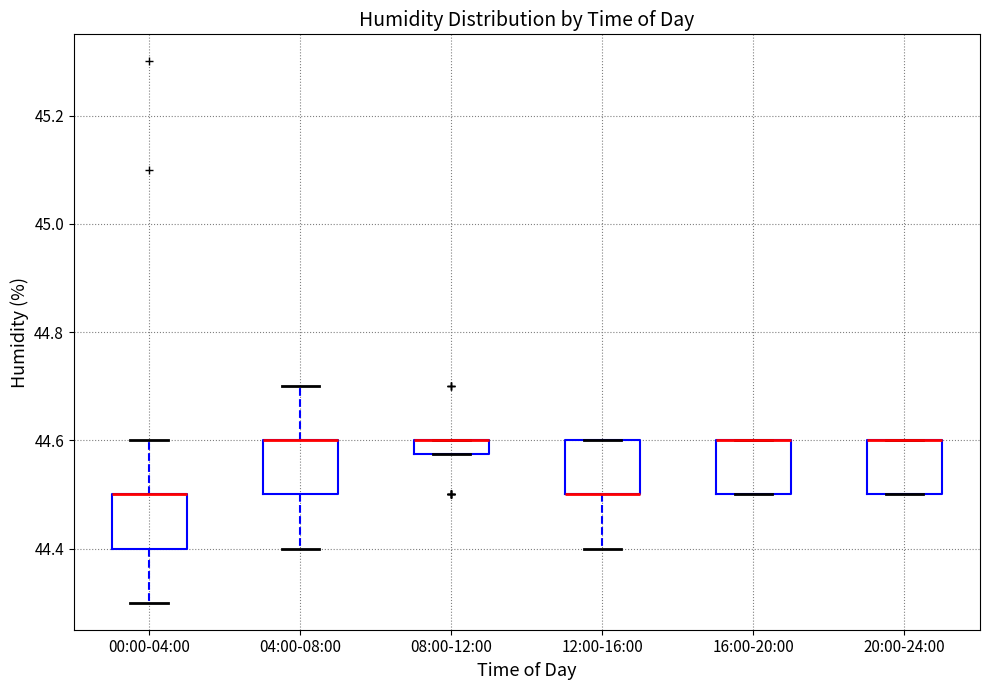

Where is the upper edge of the box for 20:00-24:00 on the y-axis? The values are not printed on the chart, so give them approximately, as read against the axis.

44.60